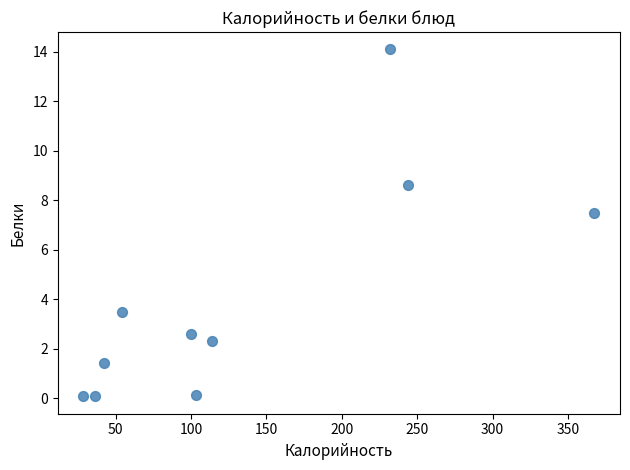

What is the average Y value?

4.0